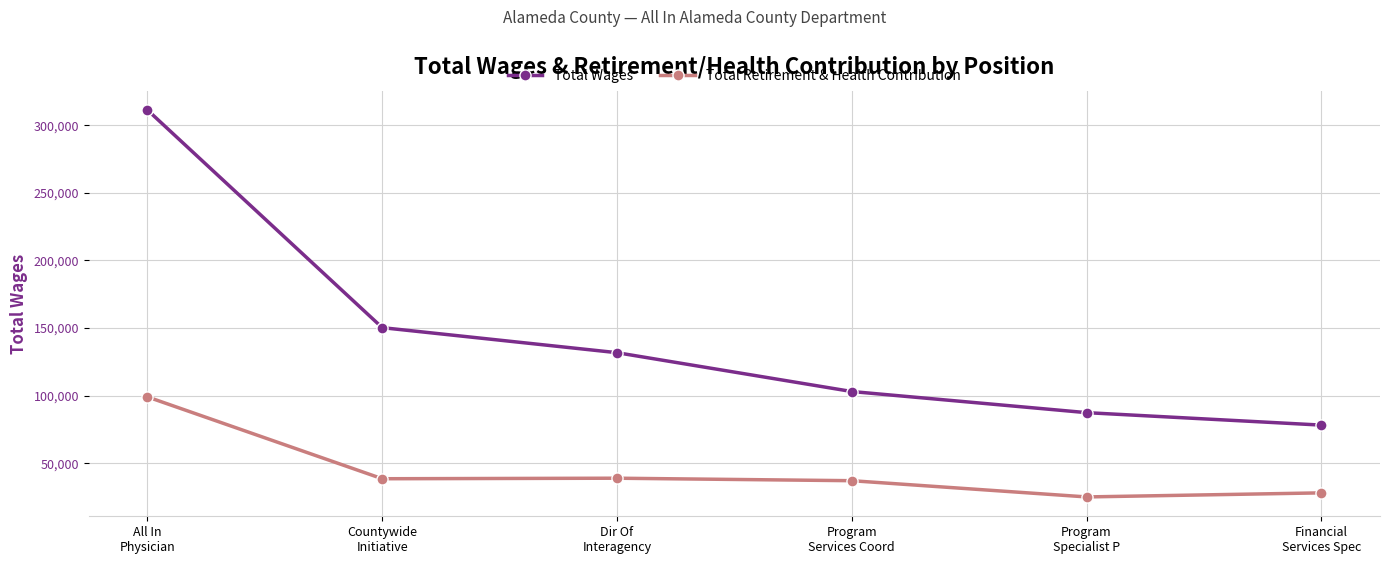

At which label does Total Retirement & Health Contribution reach its peak?

All In
Physician